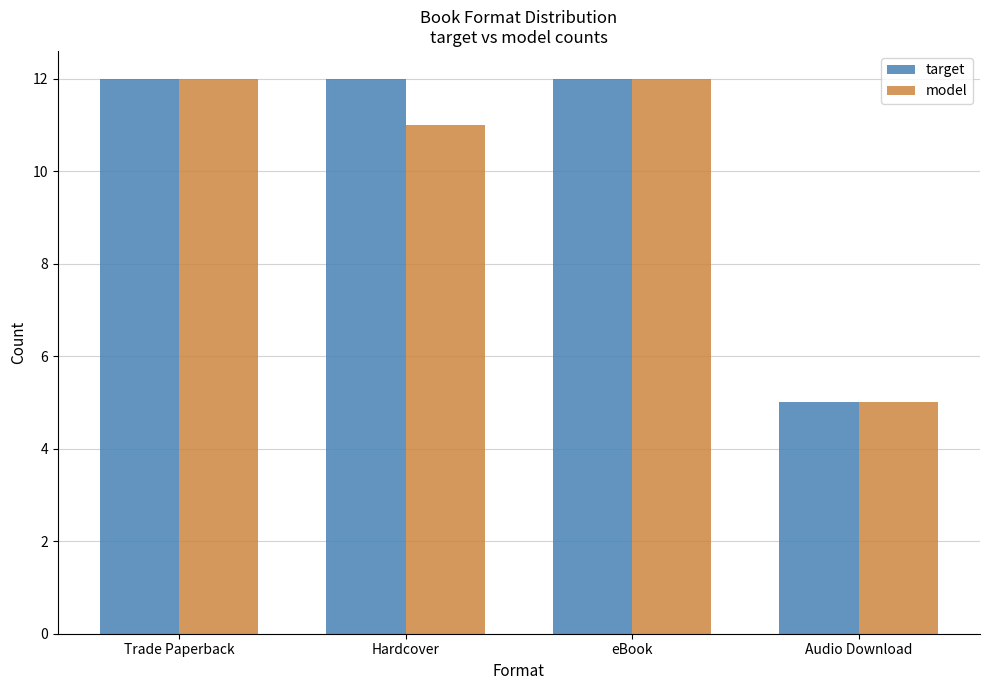

How many model values are between 11 and 12?

3